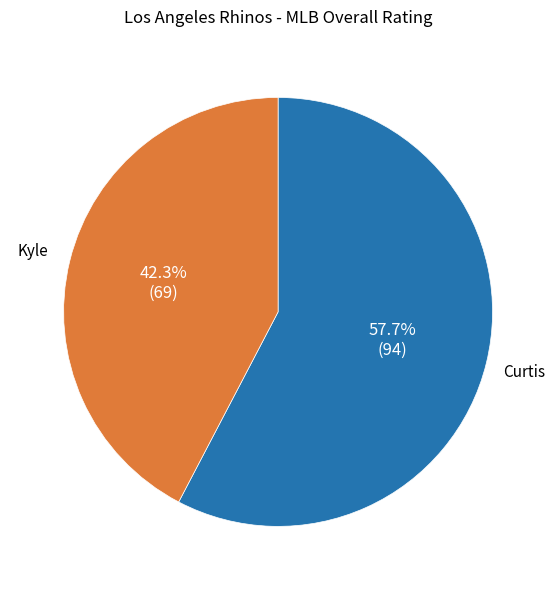

To the nearest percent, what is the difference between the largest and smallest slice percentages?

15%